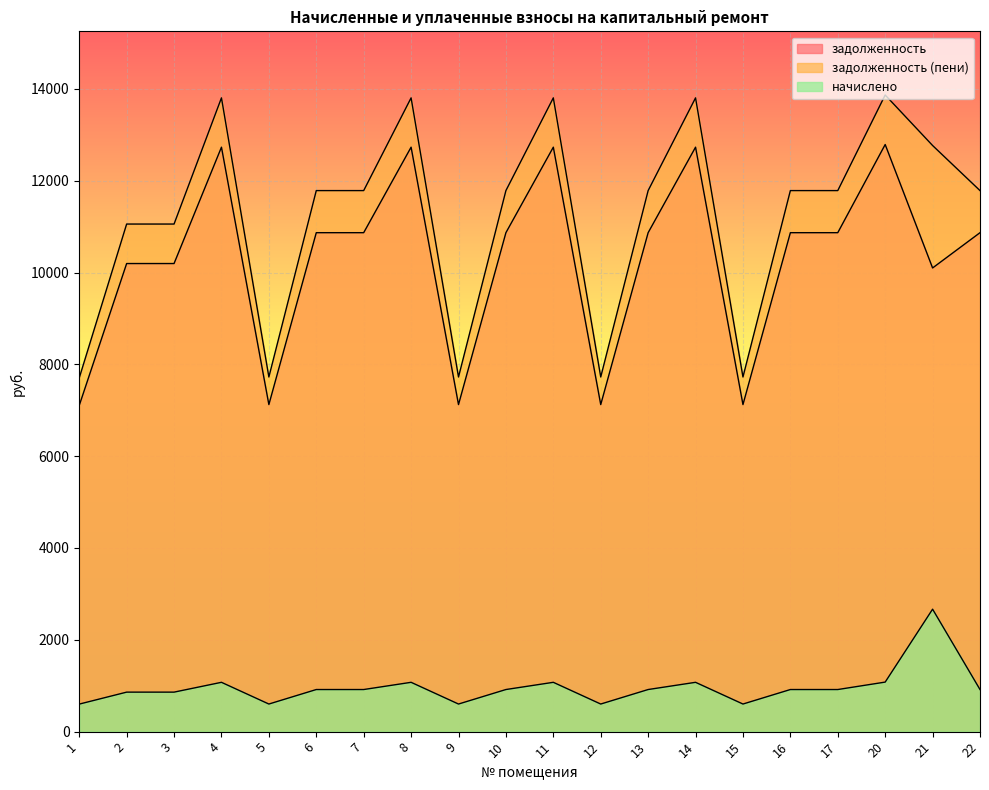

Read the начислено value at 20.

1078.9